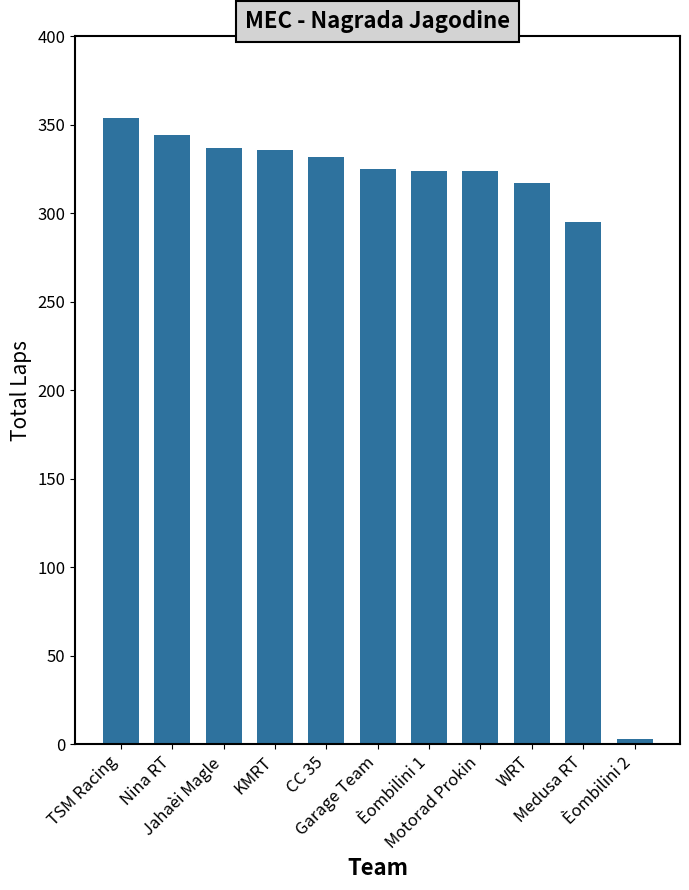

Which label corresponds to the largest value in the chart?

TSM Racing